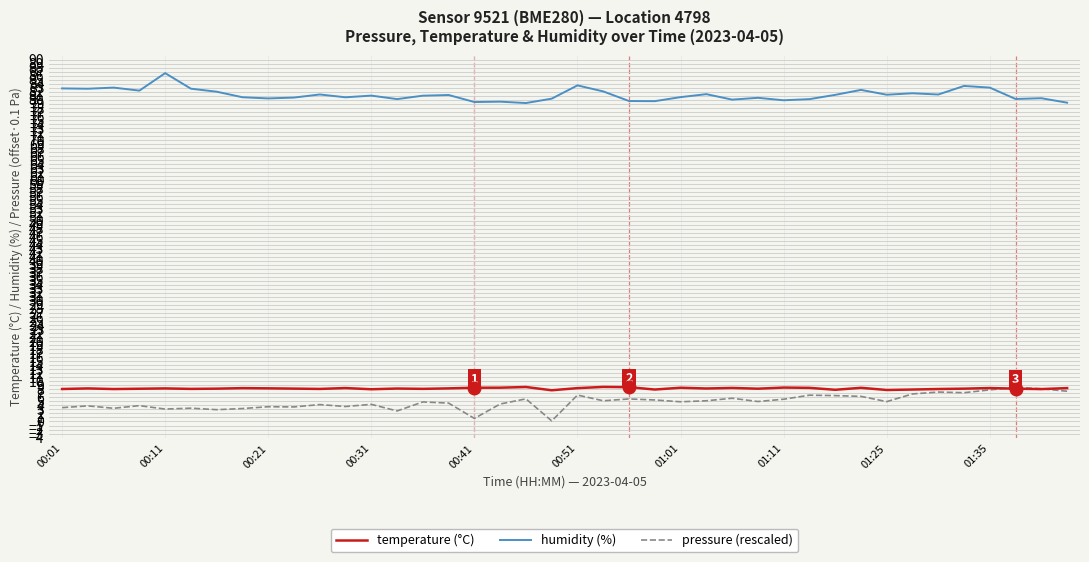

True or false: humidity (%) and temperature (°C) intersect in this chart.

False